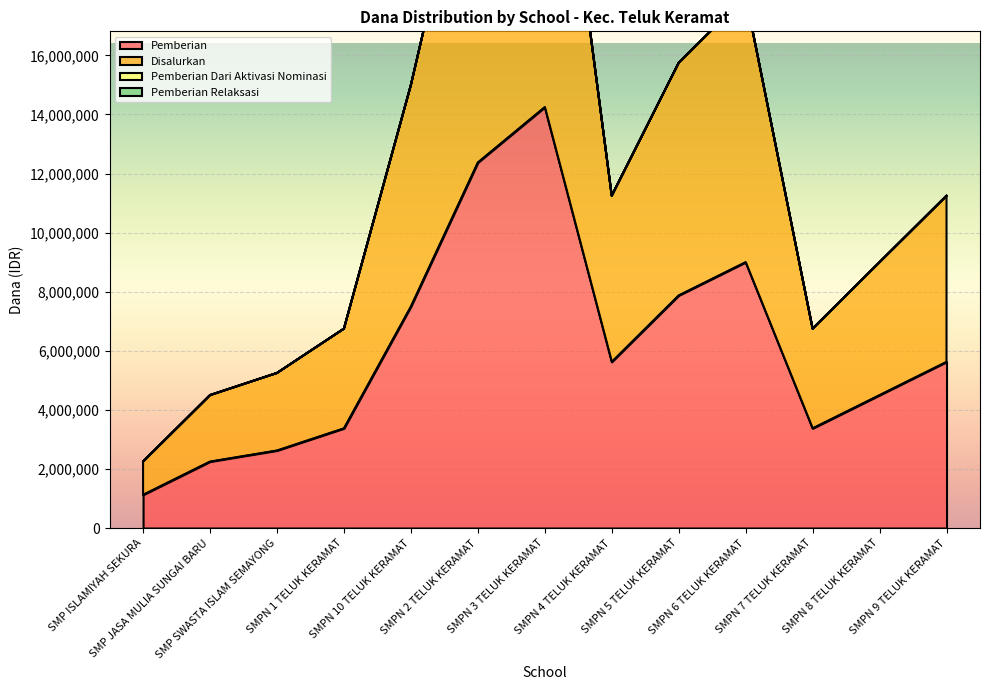

How many interior local valleys does the Pemberian series have?

2